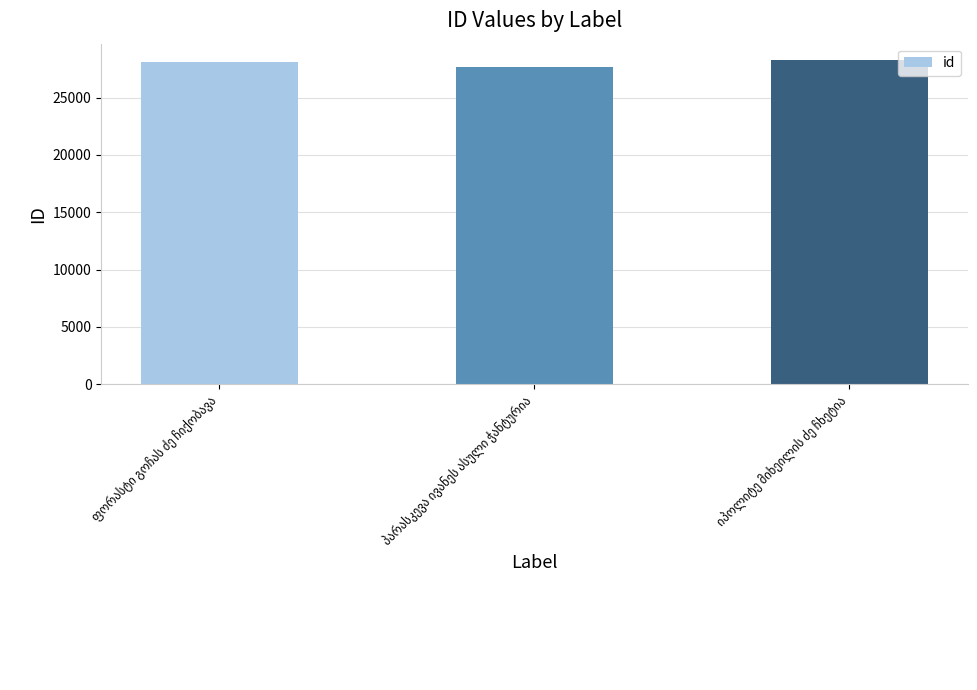

What is the value of the 3rd bar from the left?

28294